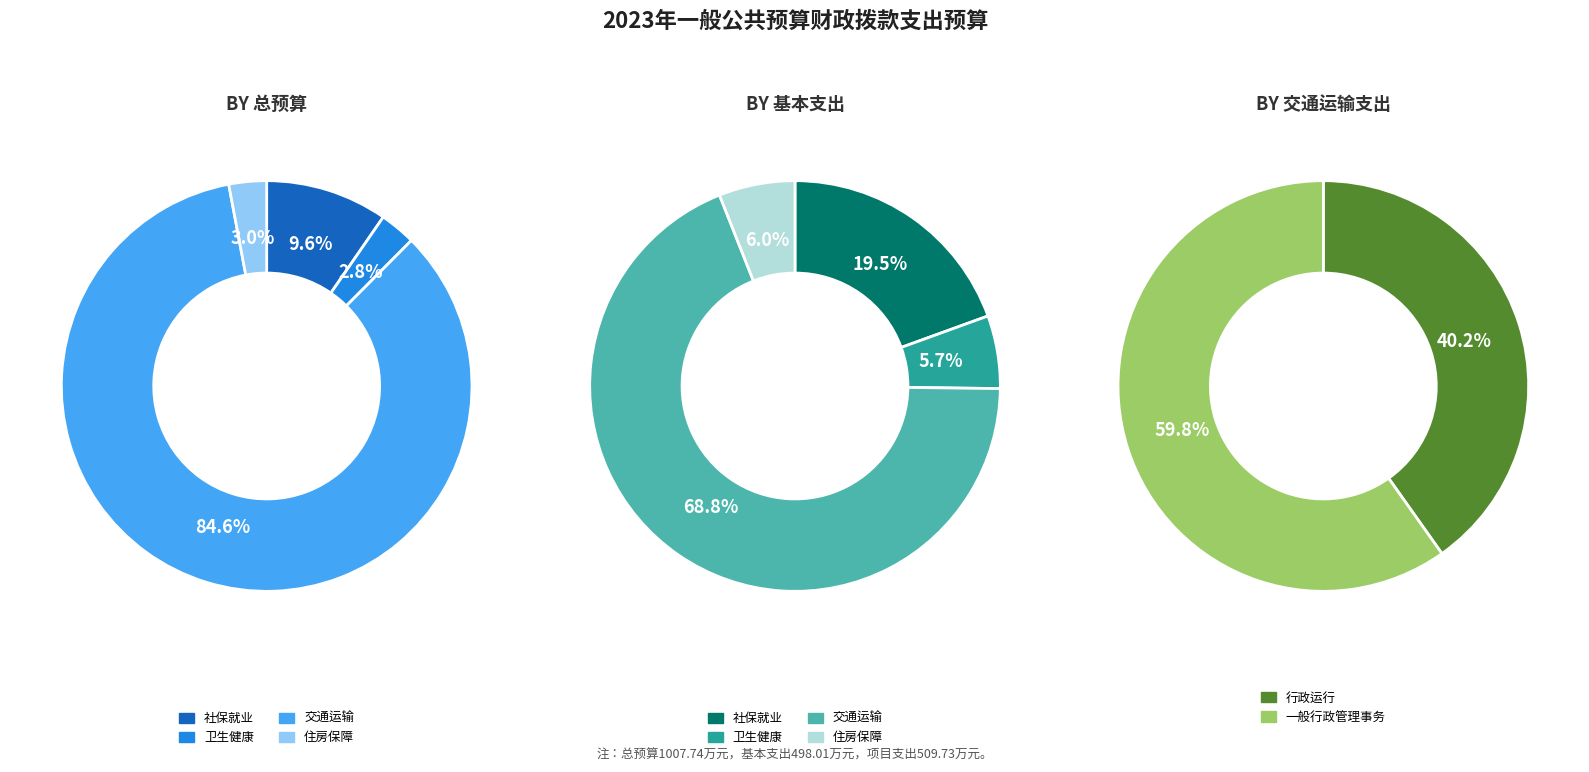

To the nearest percent, what portion does 社会保障和就业支出 represent?

10%